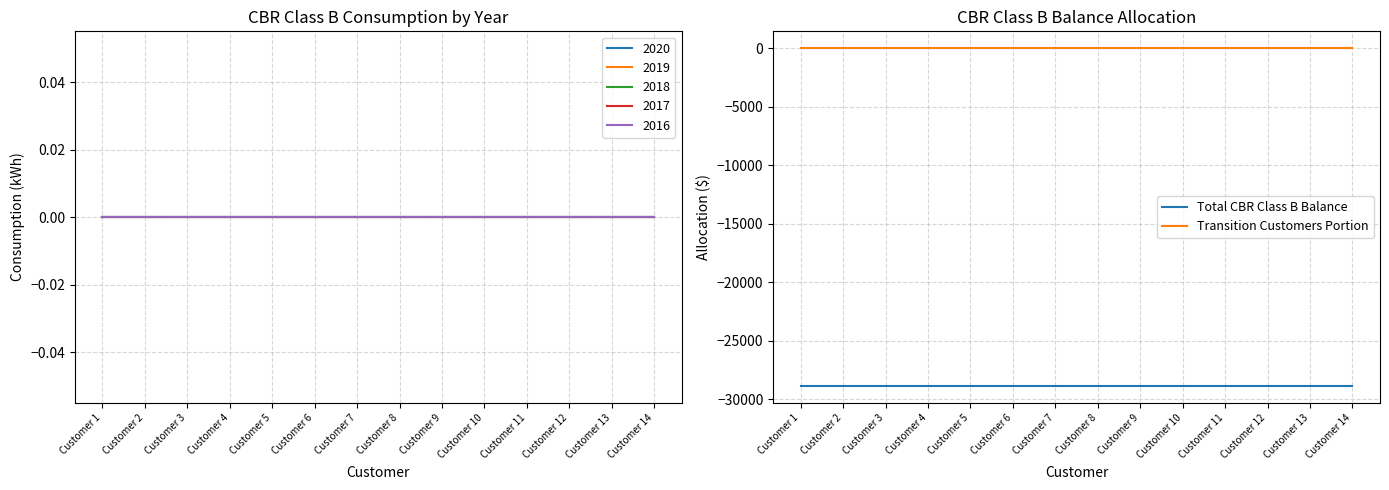

Which series has the largest total across all categories?

Transition Customers Portion